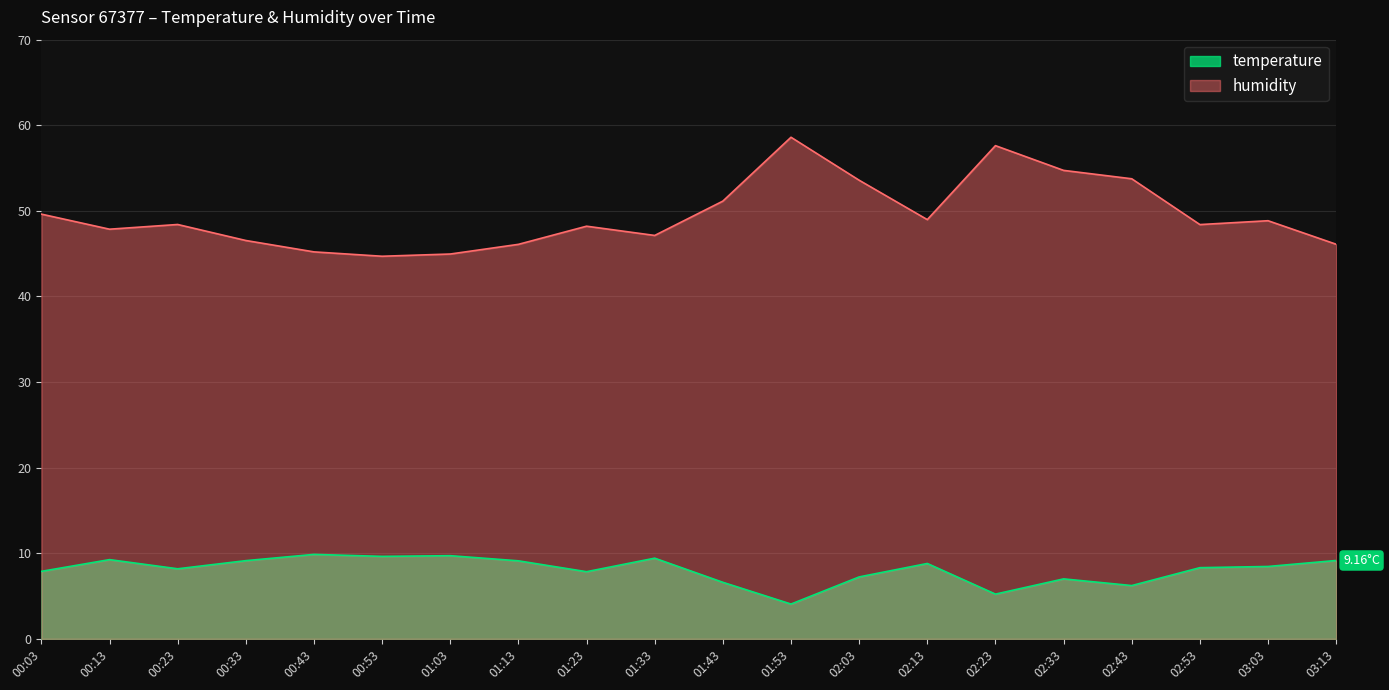

How many categories are shown in the chart?

20